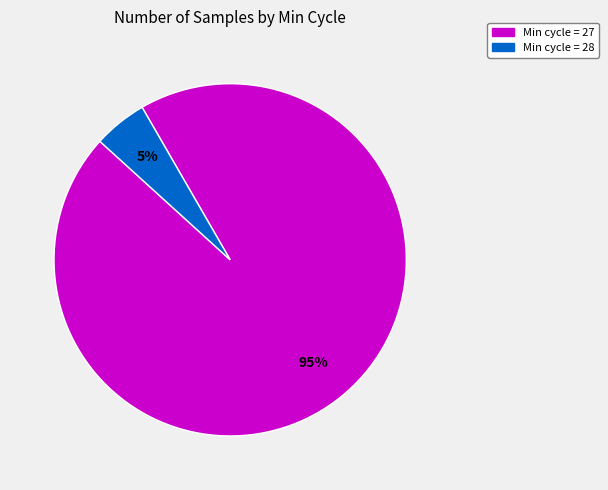

Between Min cycle = 27 and Min cycle = 28, which is larger?

Min cycle = 27